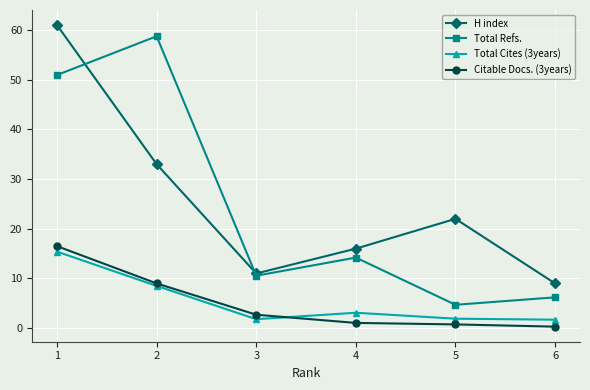

Which label corresponds to the largest value in the chart?

1